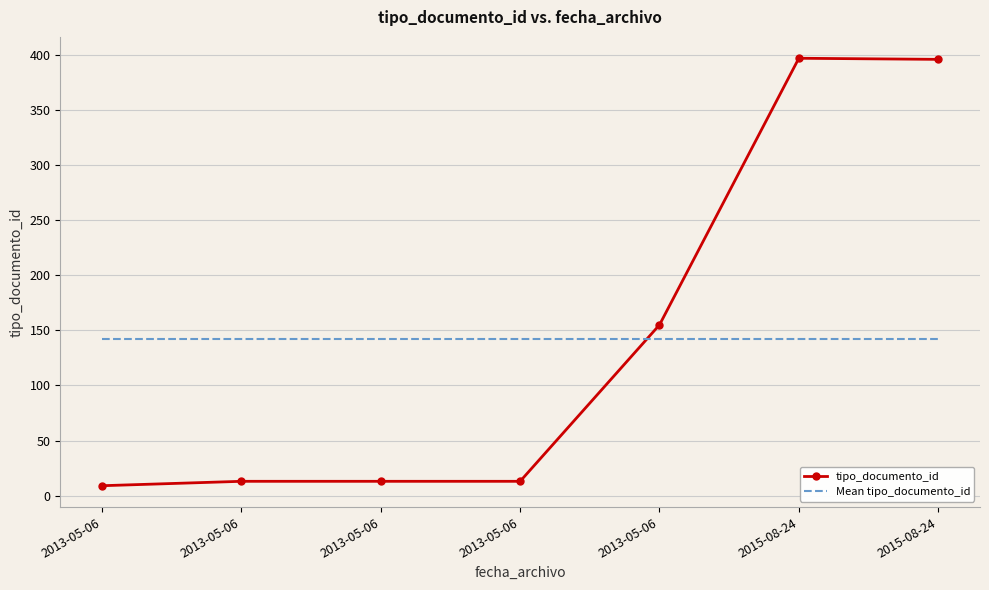

Where is tipo_documento_id nearest to the value 203?

2013-05-06